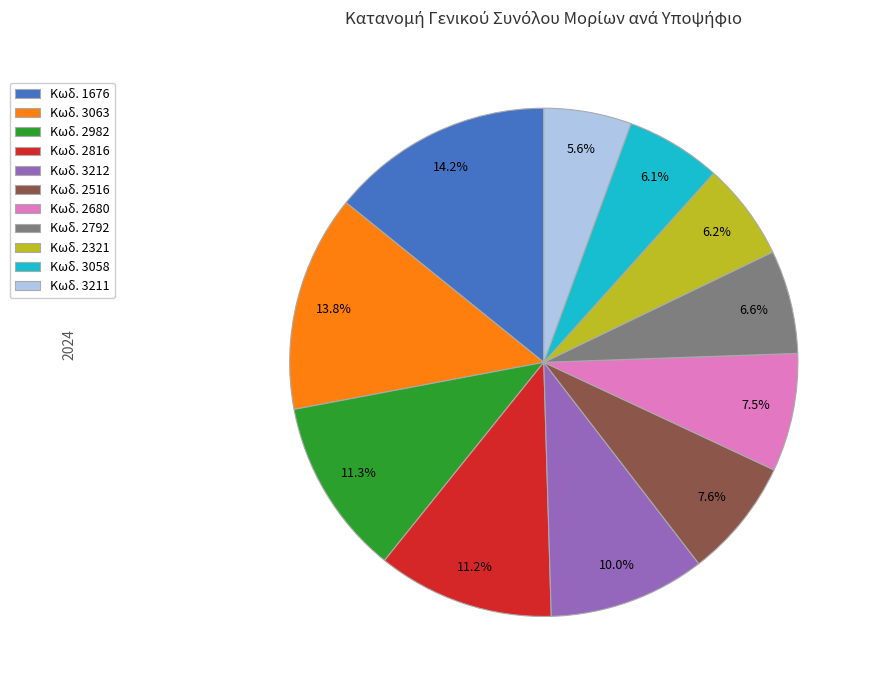

What portion of the pie excludes Κωδ. 2792?

93.4%